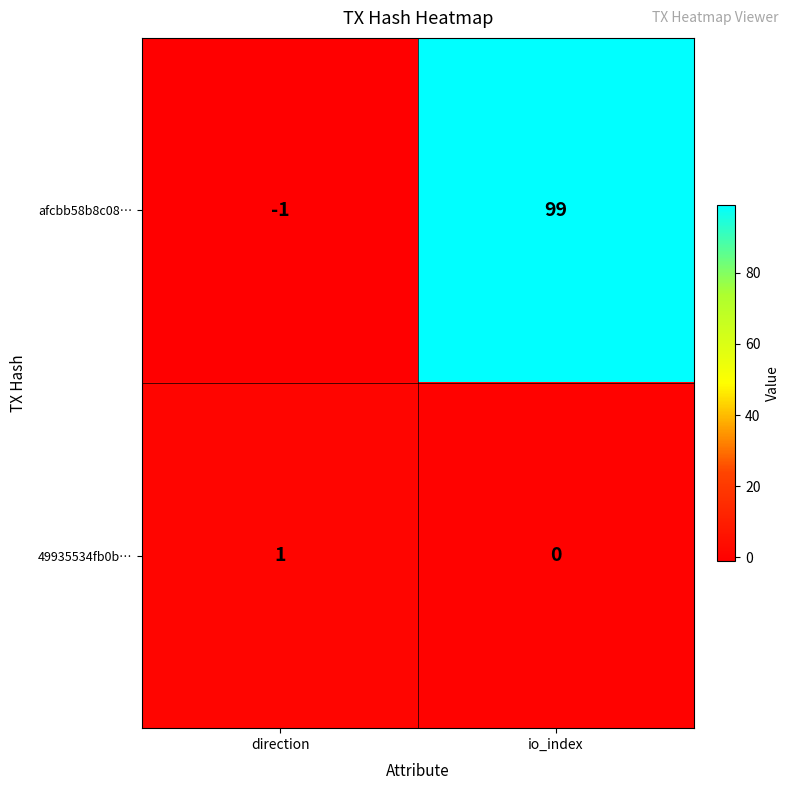

Is it true that 49935534fb0b… equals 1 at direction?

True